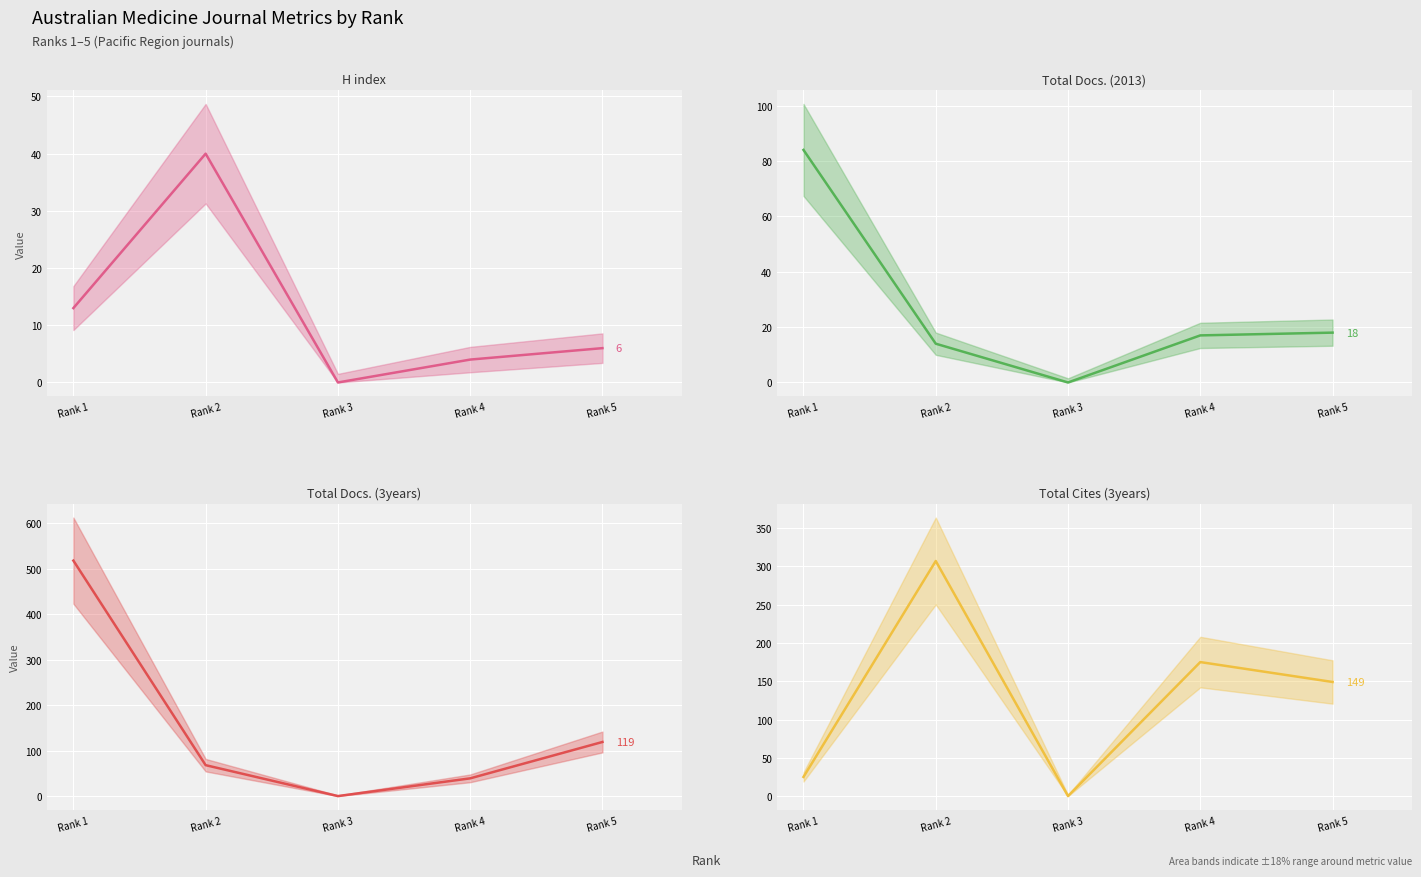

What is the highest value of the H index series?

40